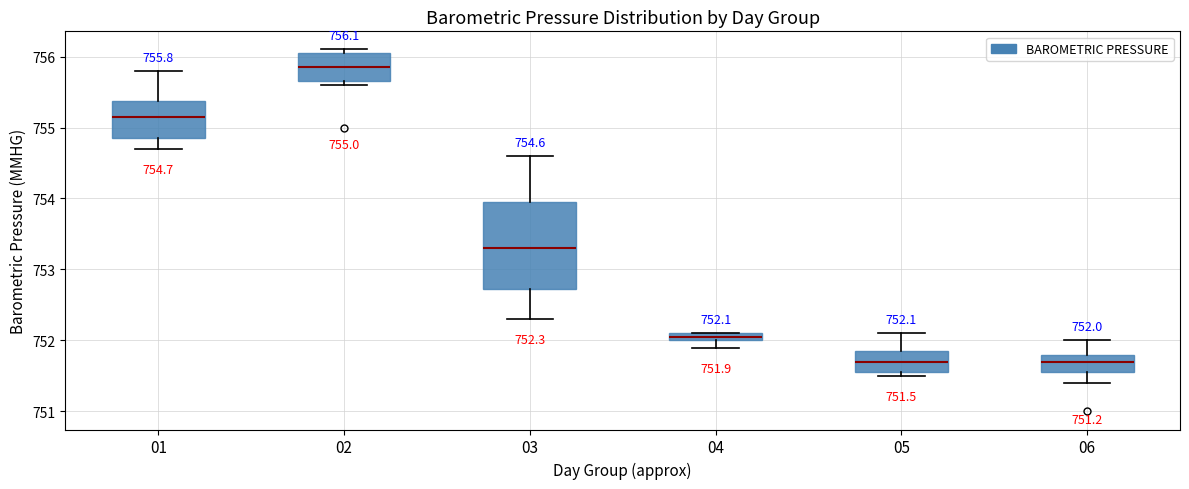

Which box is the tallest, from its lower edge to its upper edge?

03